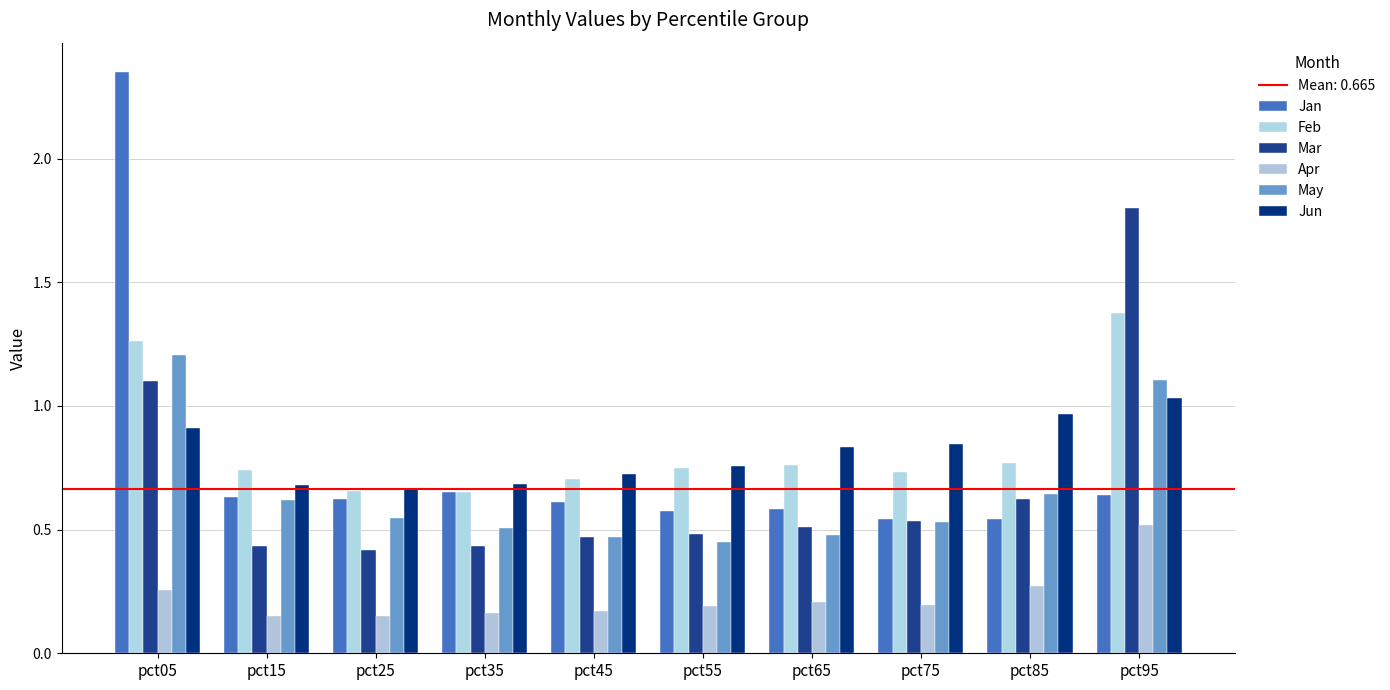

How many Feb values are between 0 and 1?

8